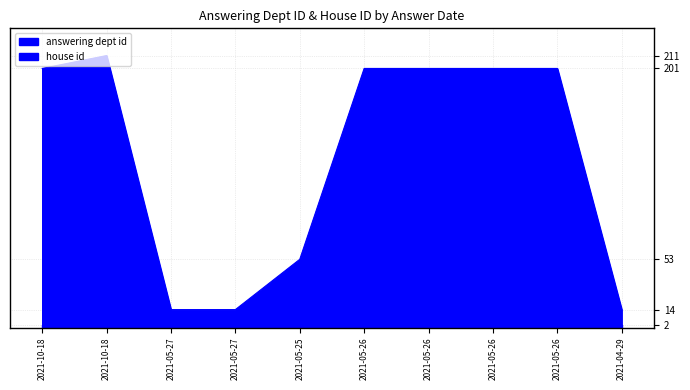

Approximately how many times larger is the value at 2021-05-26 compared to 2021-05-26?

1.0